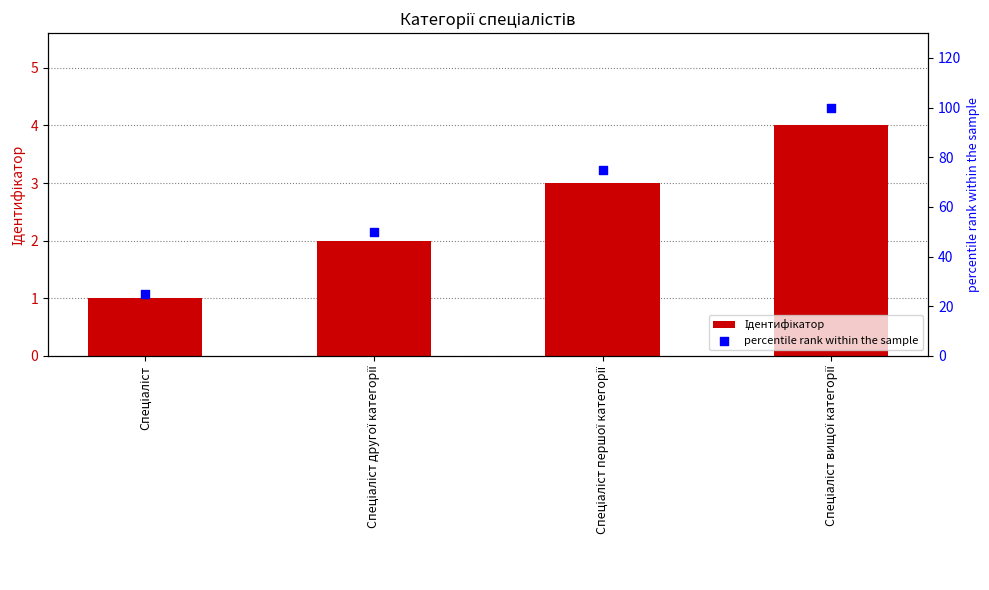

What are all the series names shown in the legend?

Ідентифікатор, percentile rank within the sample